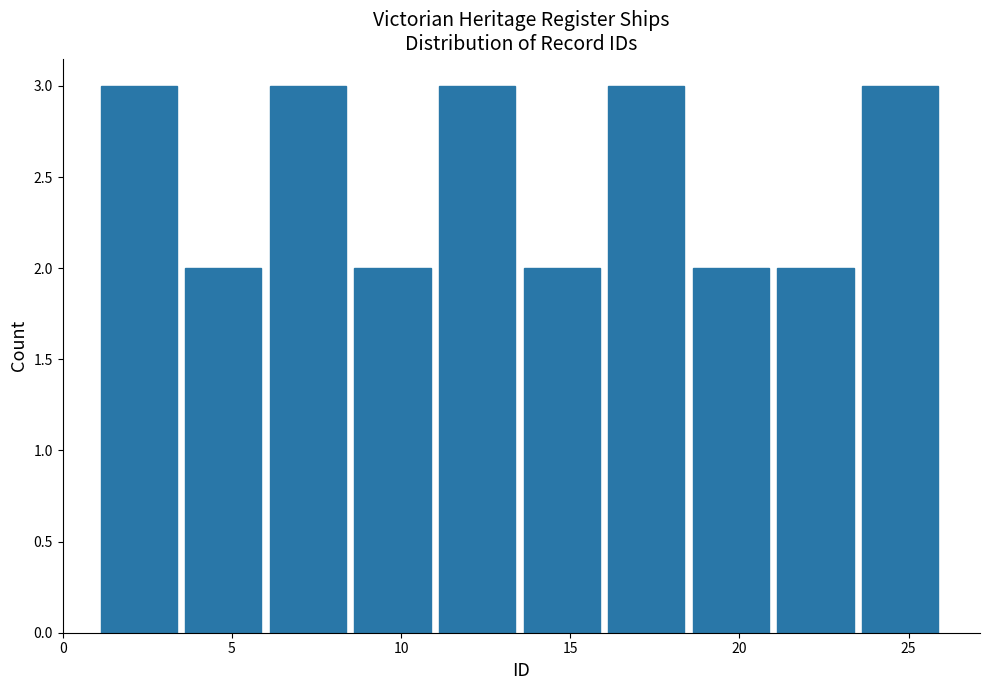

Reading left to right, transcribe this chart: for each bar, give the range it covers on the x-axis and its height. The values are not printed on the chart, so give them approximately, as read against the axis.

1.0 to 3.5: 3
3.5 to 6.0: 2
6.0 to 8.5: 3
8.5 to 11.0: 2
11.0 to 13.5: 3
13.5 to 16.0: 2
16.0 to 18.5: 3
18.5 to 21.0: 2
21.0 to 23.5: 2
23.5 to 26.0: 3